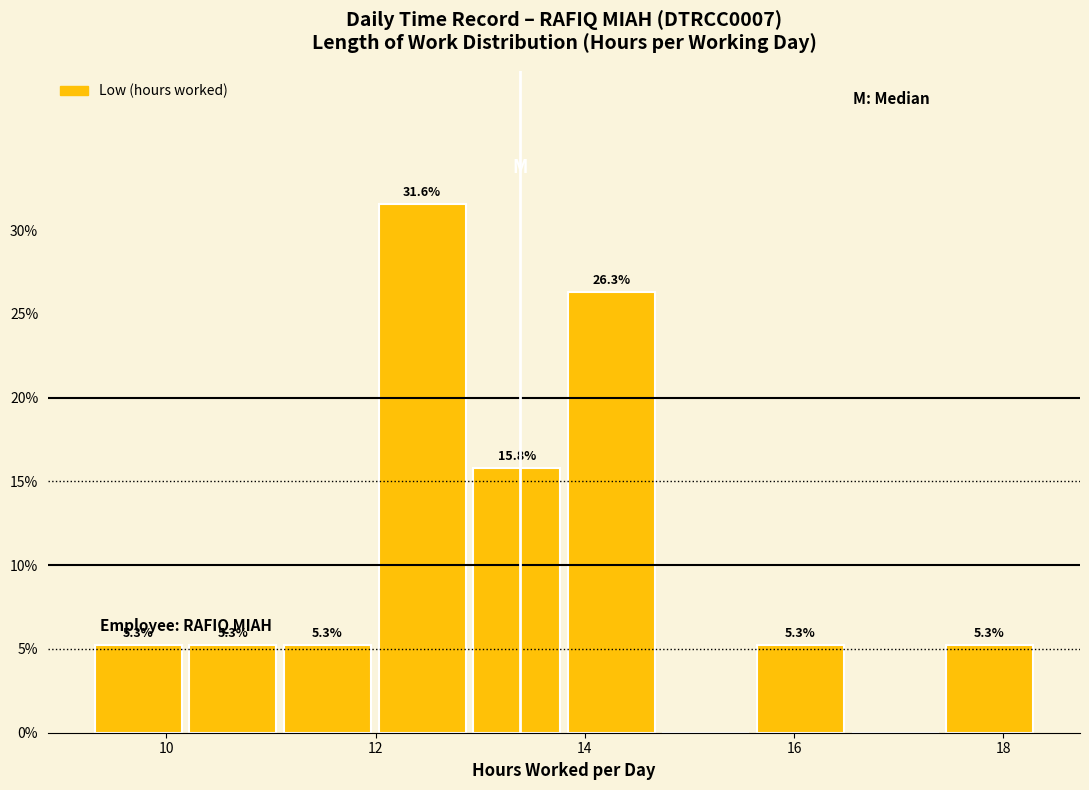

Which range on the x-axis has the tallest bar?

12.0 to 12.8